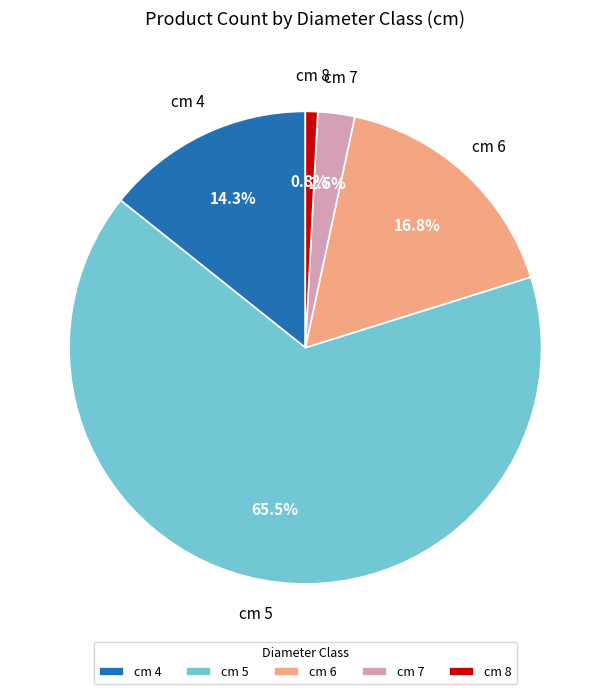

What is the smallest slice in the pie chart?

cm 8